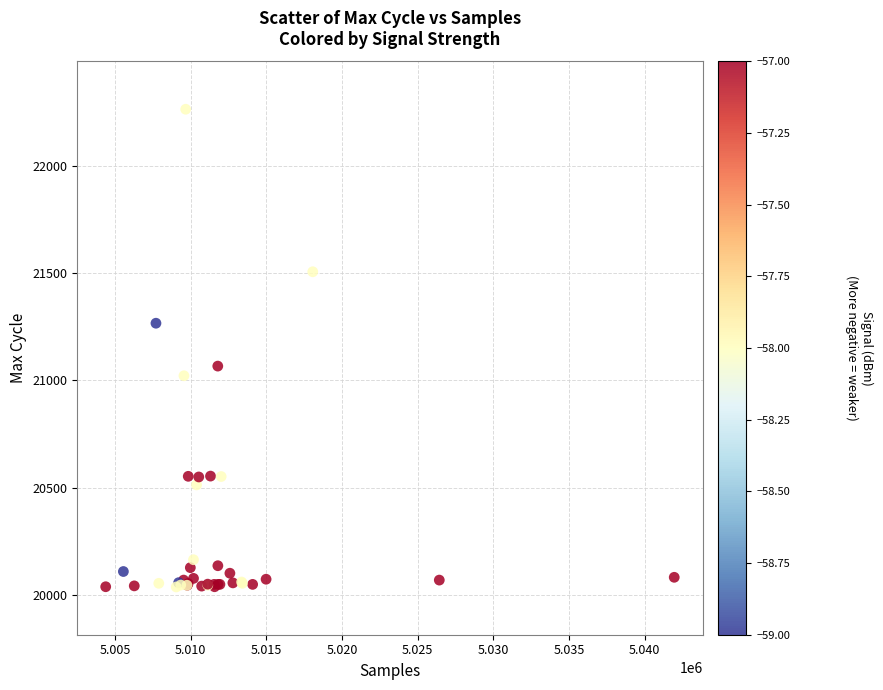

What Y value in the scatter plot is closest to 21151?

21067